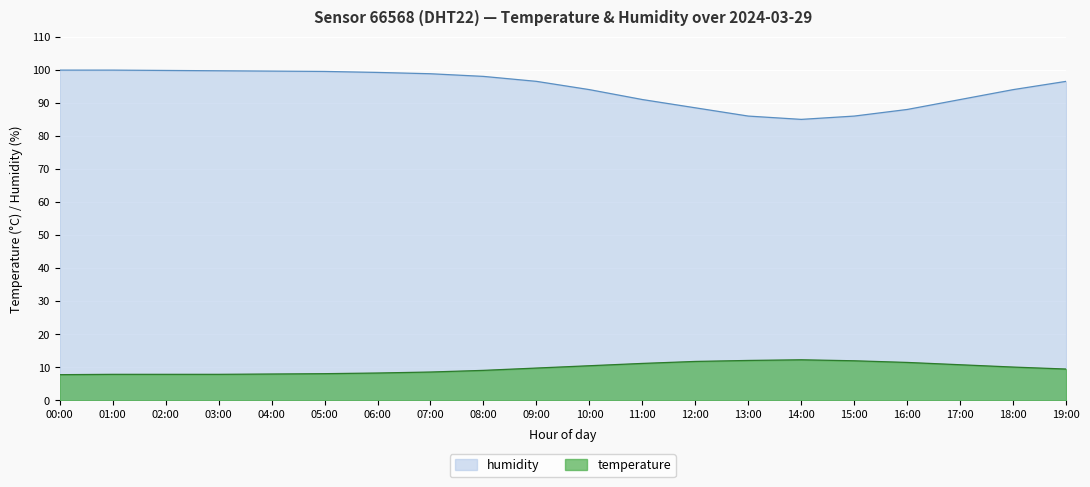

The value of temperature at 04:00 is 3.8. True or false?

False